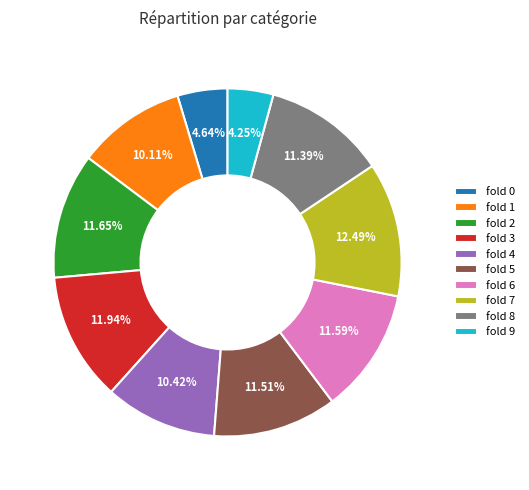

Does fold 7 account for over 50% of the chart?

No